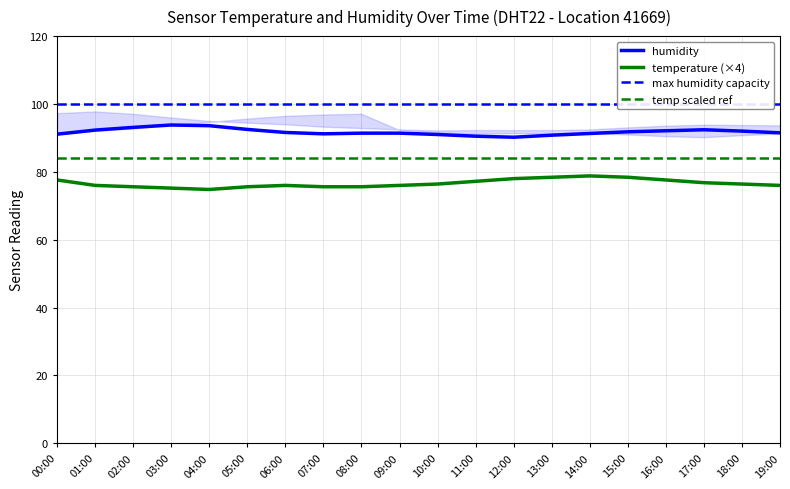

How many values in the temperature series exceed 76?

10